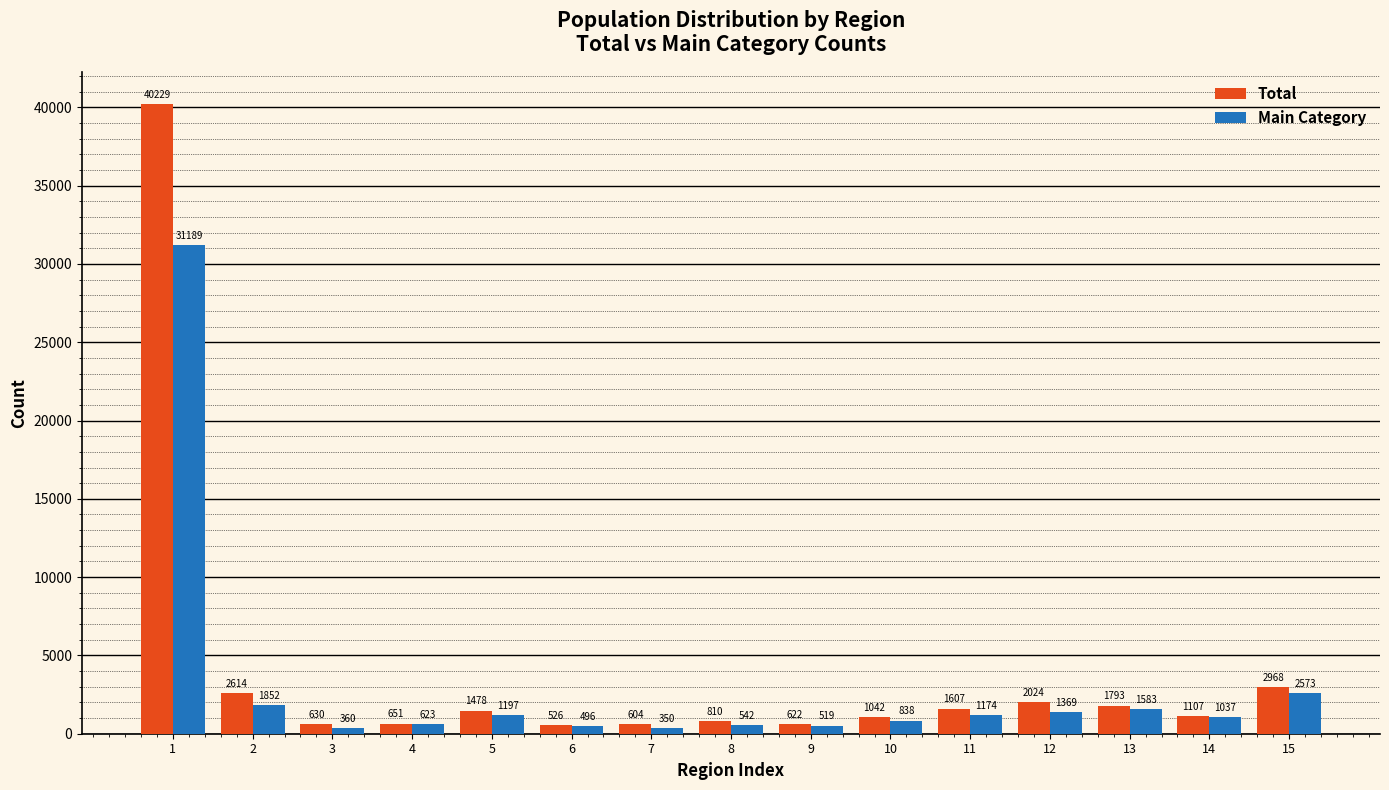

List the series in order of their peak value, lowest first.

Main Category, Total